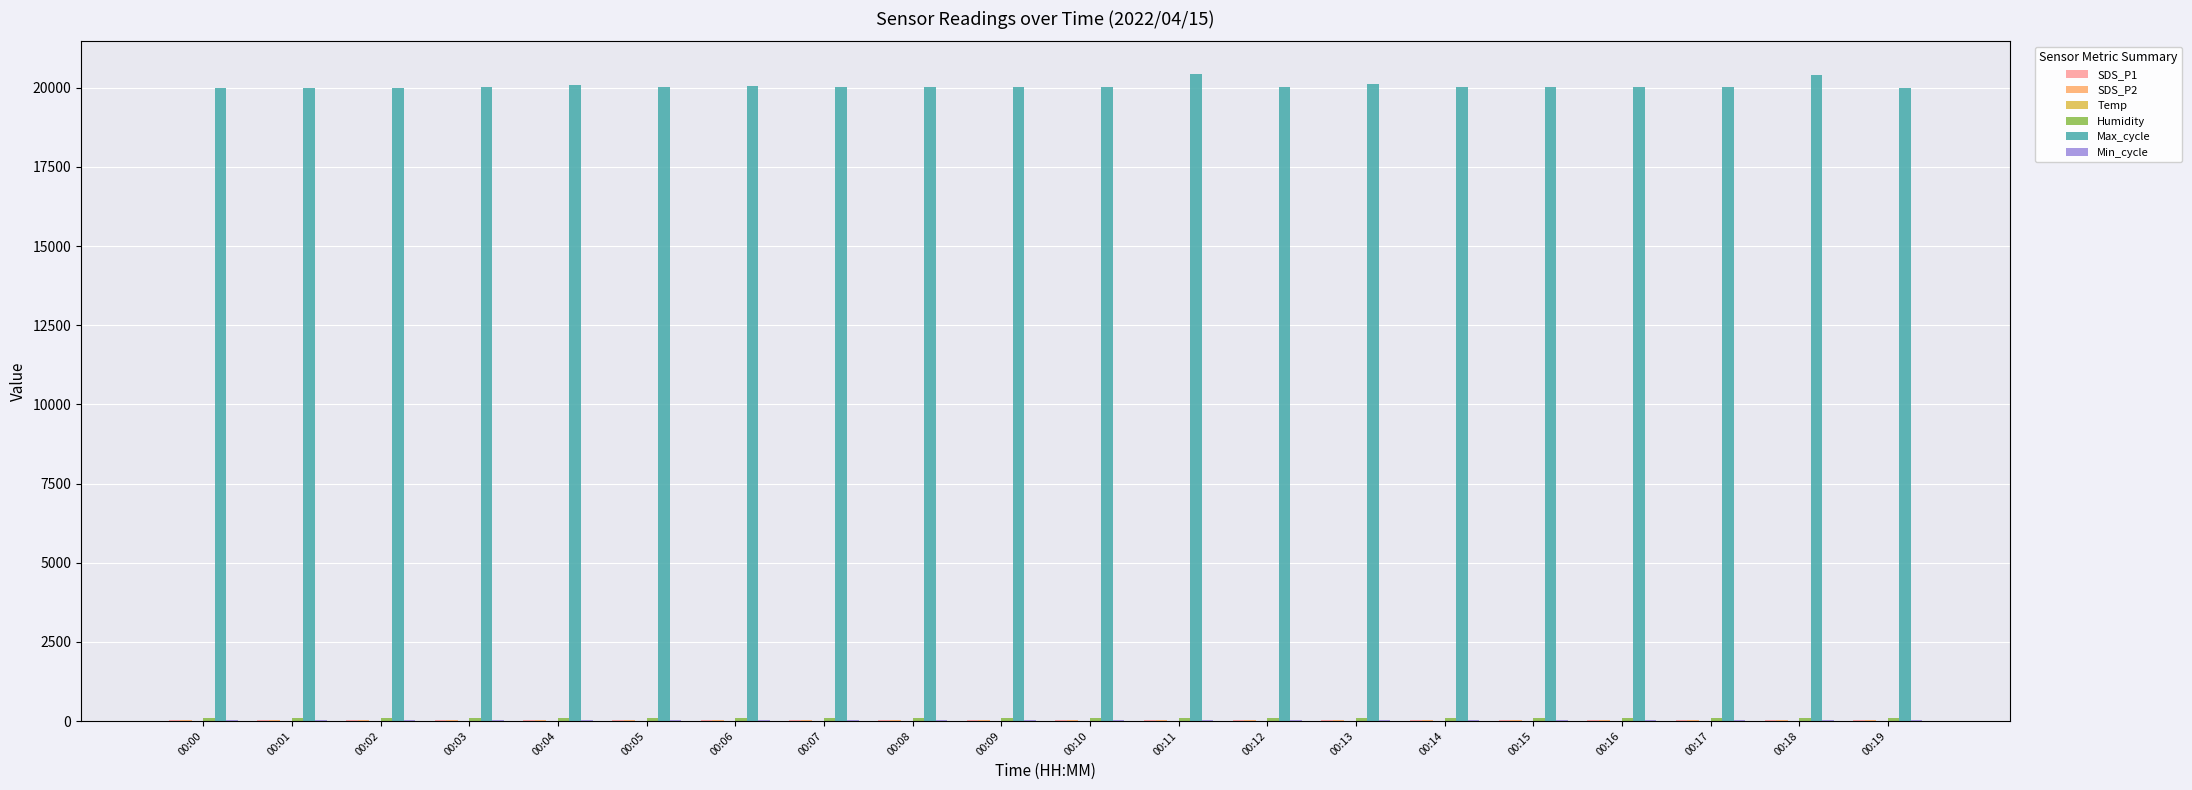

What is the total value across all series at 00:01?

20188.9